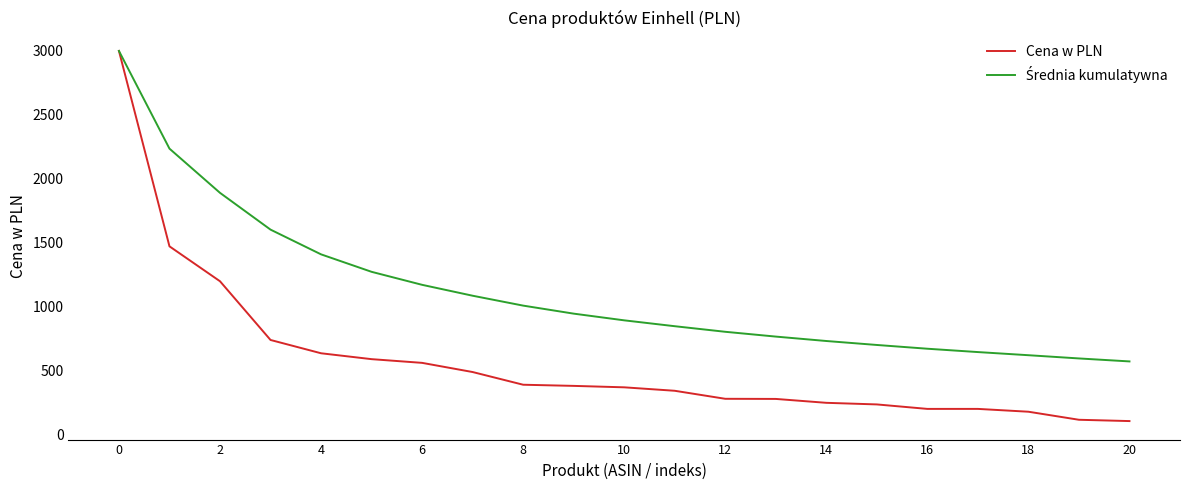

Does the chart have visible grid lines?

No